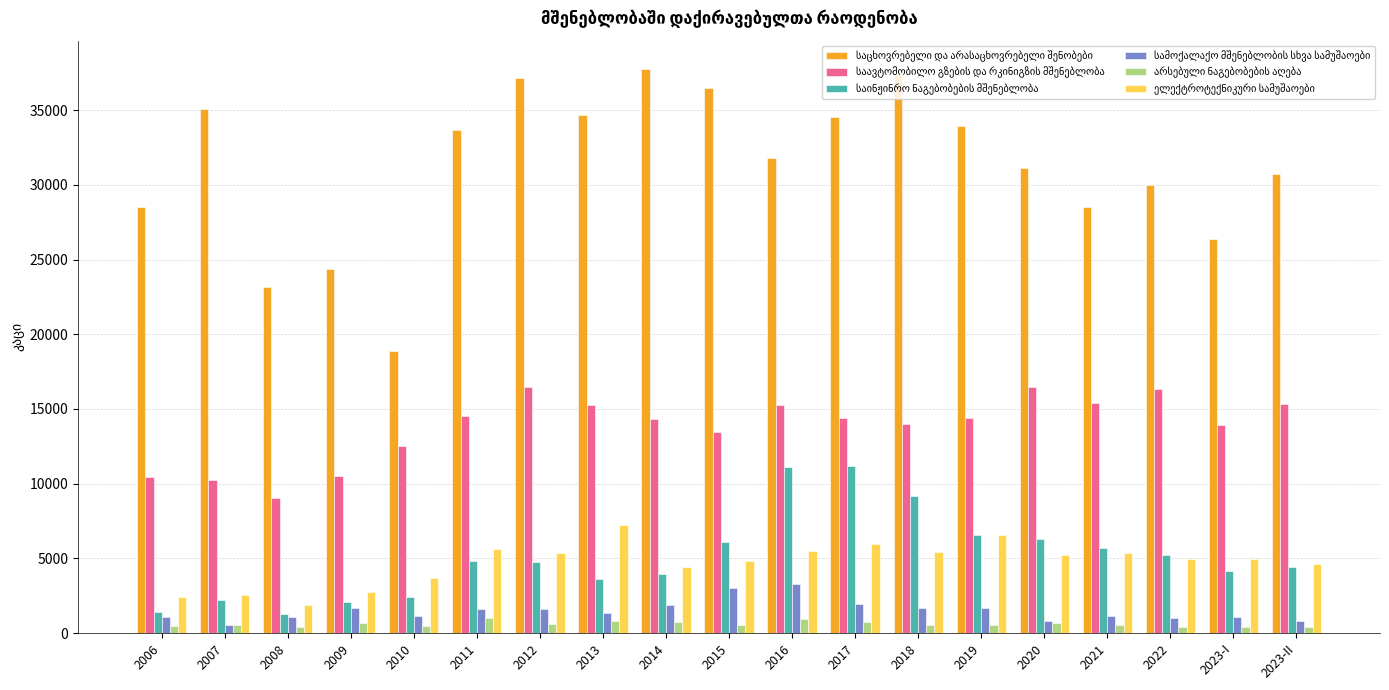

Does the chart contain any negative values?

No